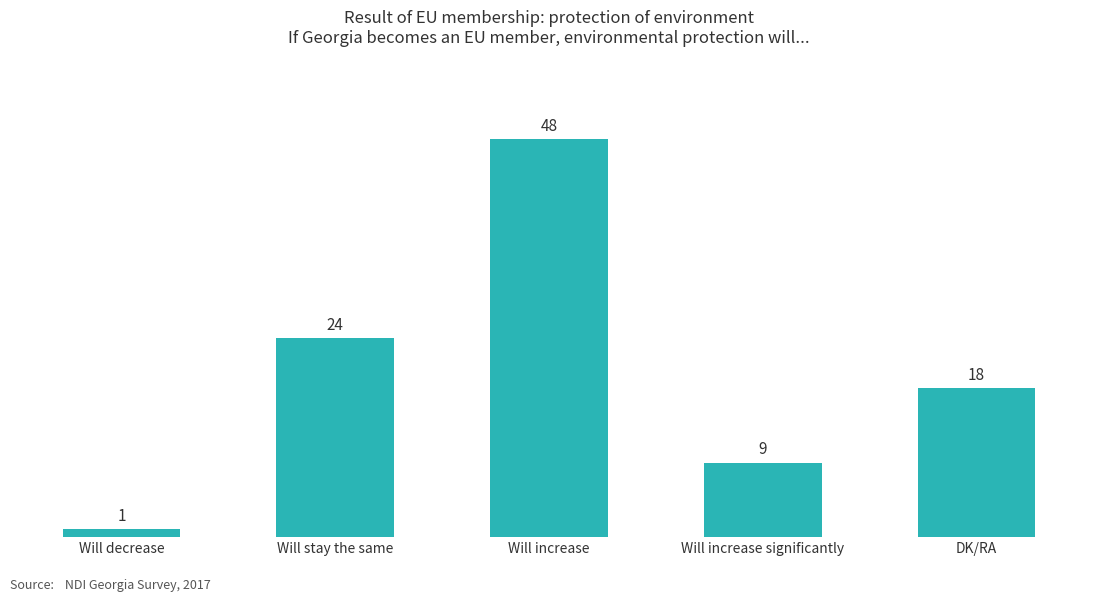

List the labels in order of value, largest first.

Will increase, Will stay the same, DK/RA, Will increase significantly, Will decrease